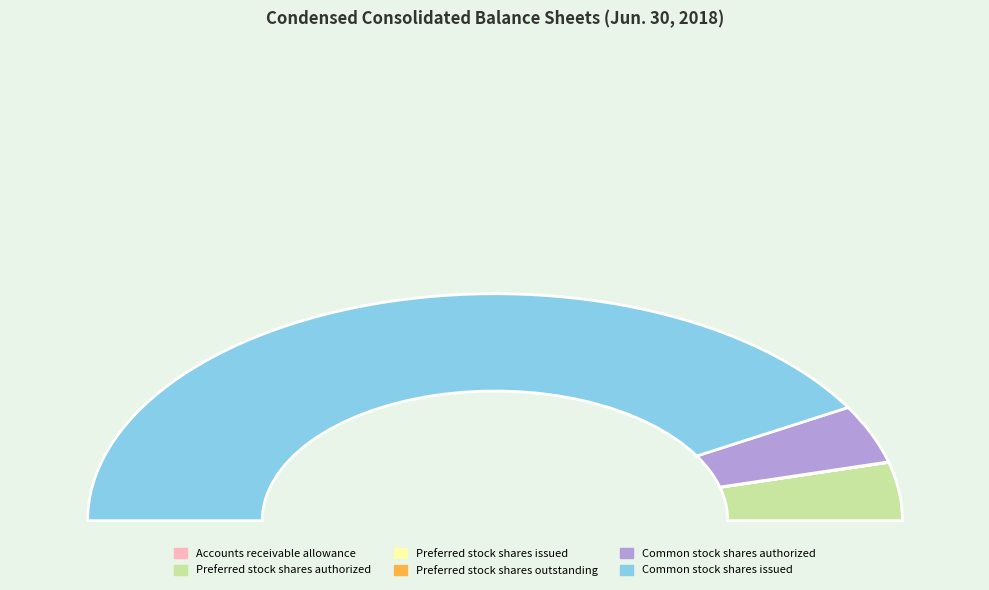

Which slice is the largest?

Common stock shares issued